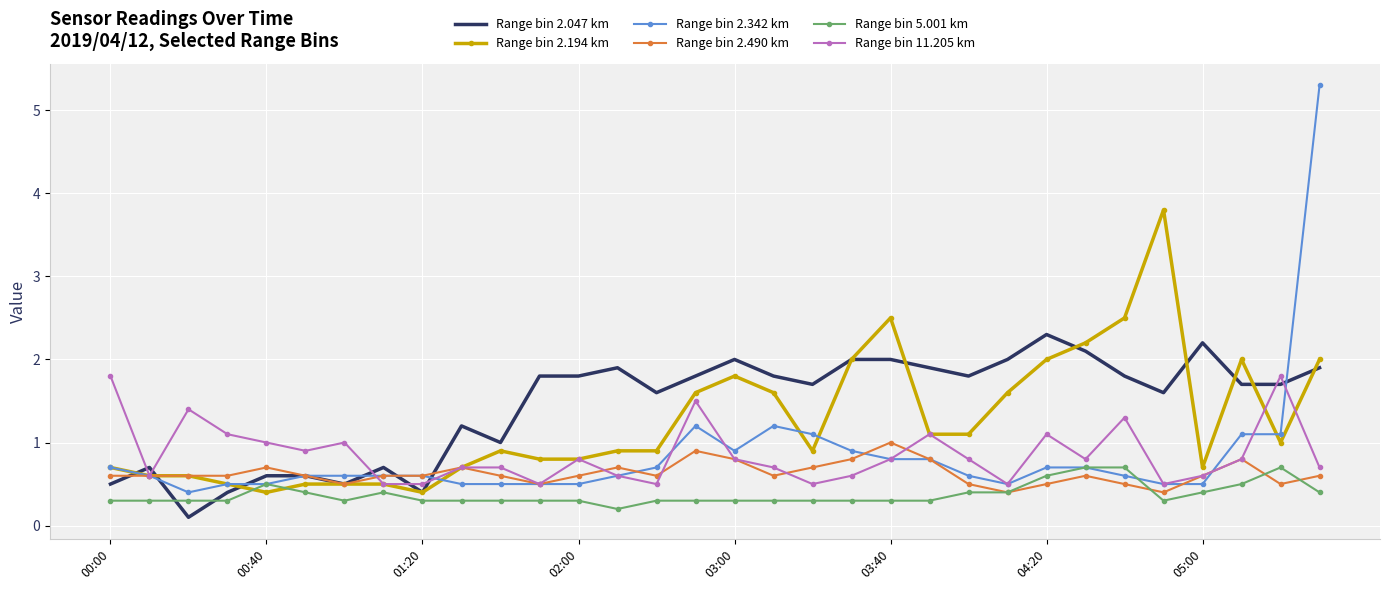

List the series in order of their peak value, highest first.

Range bin 2.342 km, Range bin 2.194 km, Range bin 2.047 km, Range bin 11.205 km, Range bin 2.490 km, Range bin 5.001 km